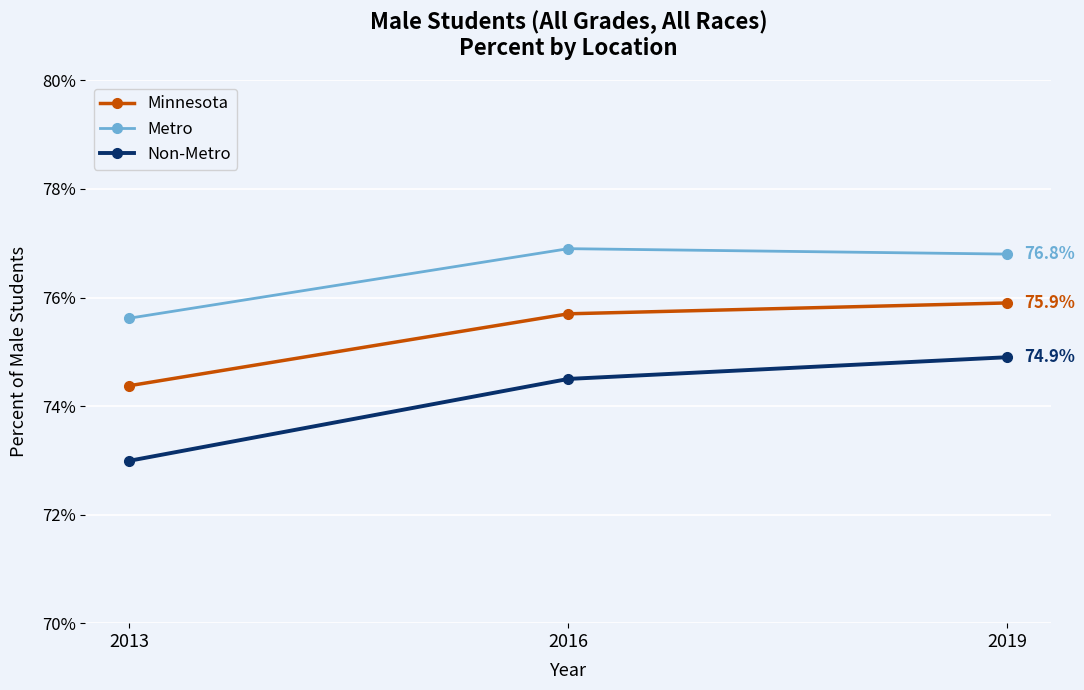

What are all the series names shown in the legend?

Minnesota, Metro, Non-Metro